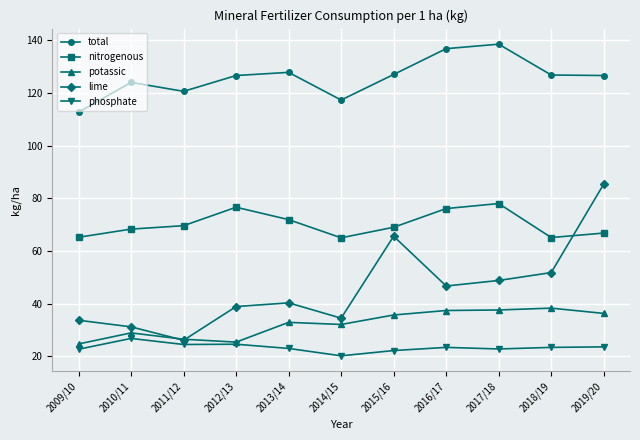

At how many categories does at least one series exceed 108?

11